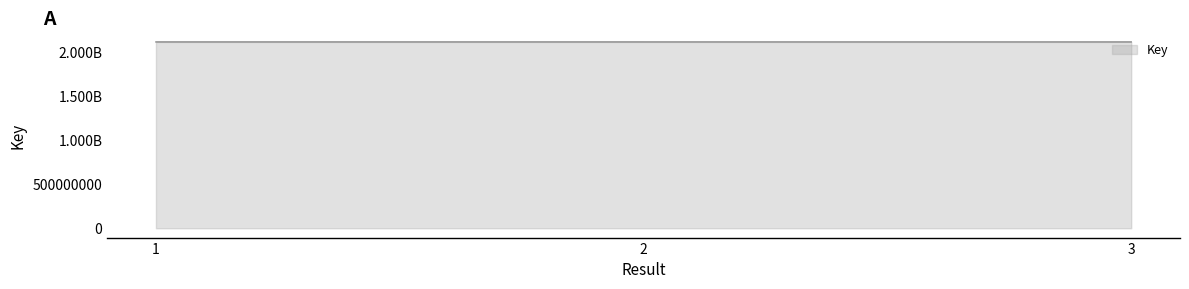

Does the chart display data point markers on the line(s)?

No